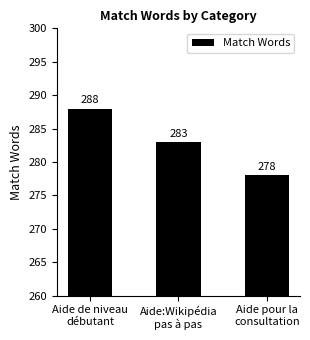

What is the label of the 2nd bar from the right?

Aide:Wikipédia
pas à pas